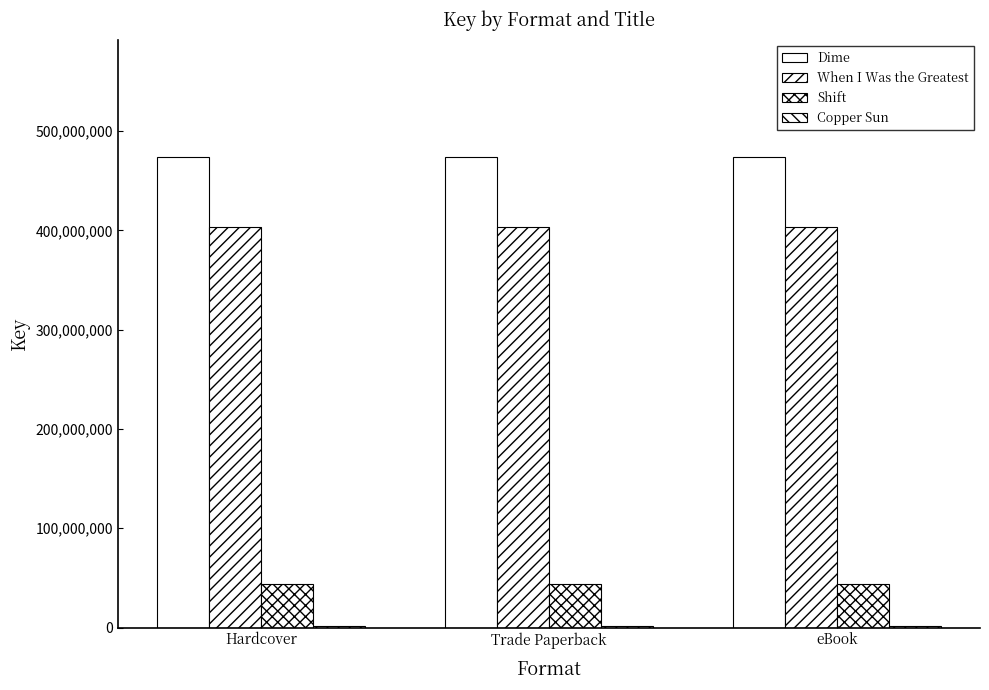

How many series are shown in this chart?

4